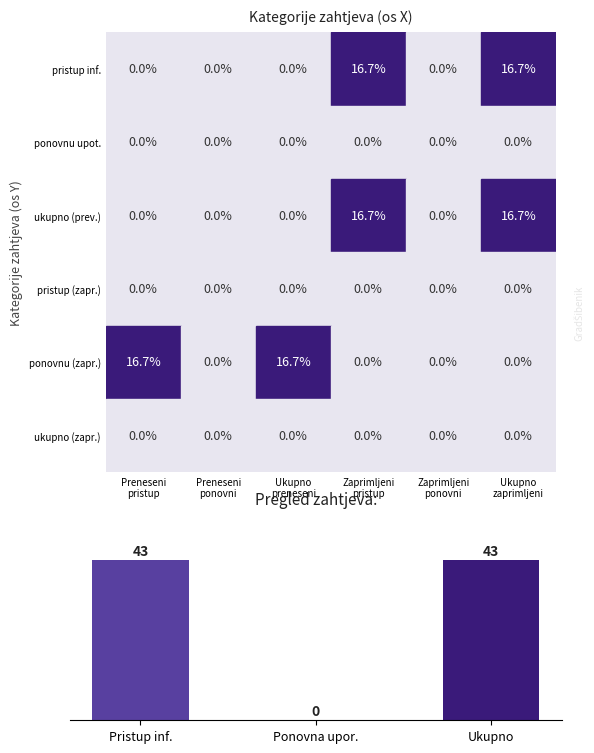

What is the greatest value displayed?

43